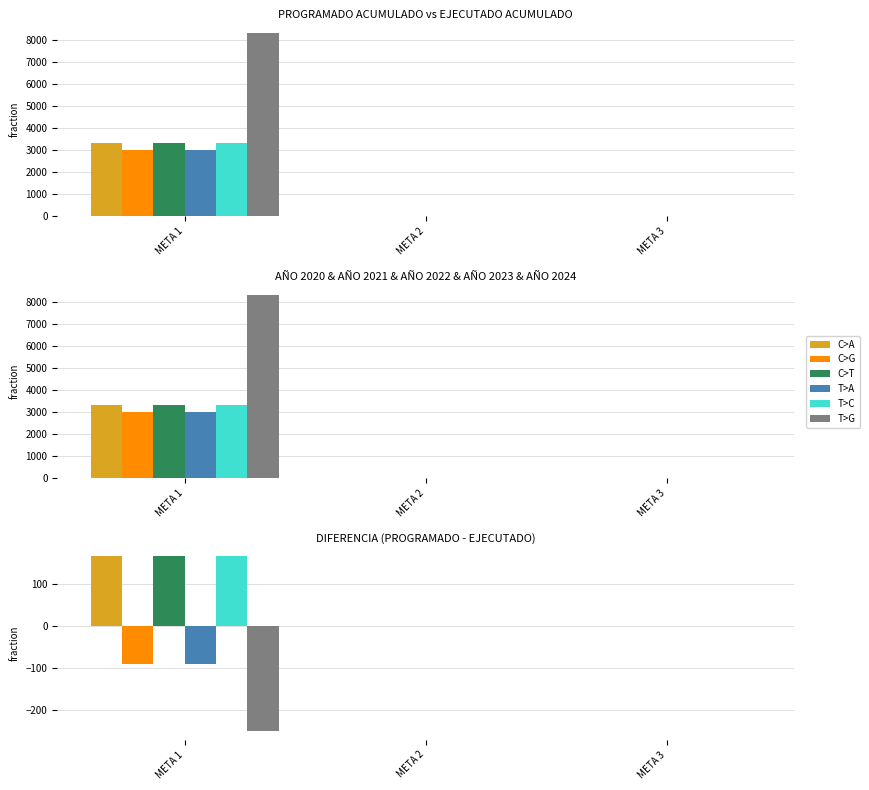

Reading left to right, extract all data points from this chart.

C>A: 165.8	0.0	0.0
C>G: -90.0	-0.0	-0.0
C>T: 165.8	0.0	0.0
T>A: -90.0	-0.0	-0.0
T>C: 165.8	0.0	0.0
T>G: -250.4	-0.0	-0.0